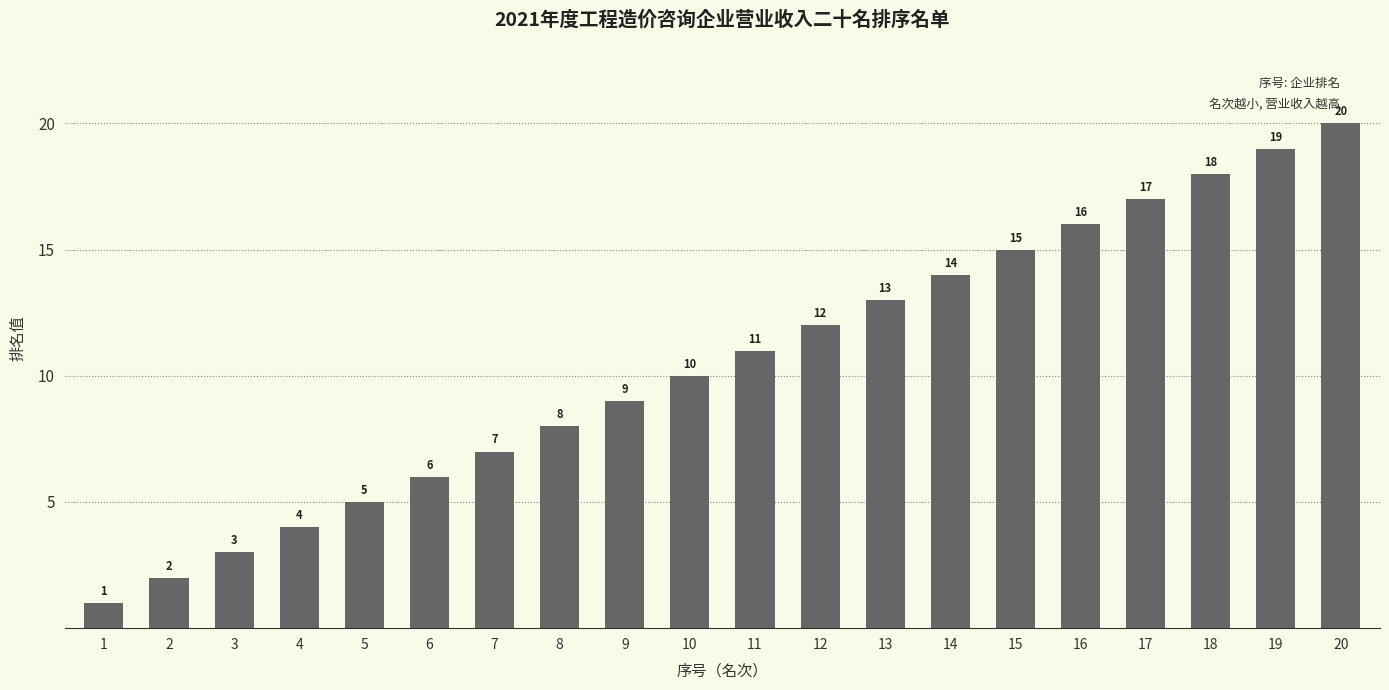

Reading left to right, what are all the values shown in this chart?

1=1	2=2	3=3	4=4	5=5	6=6	7=7	8=8	9=9	10=10	11=11	12=12	13=13	14=14	15=15	16=16	17=17	18=18	19=19	20=20